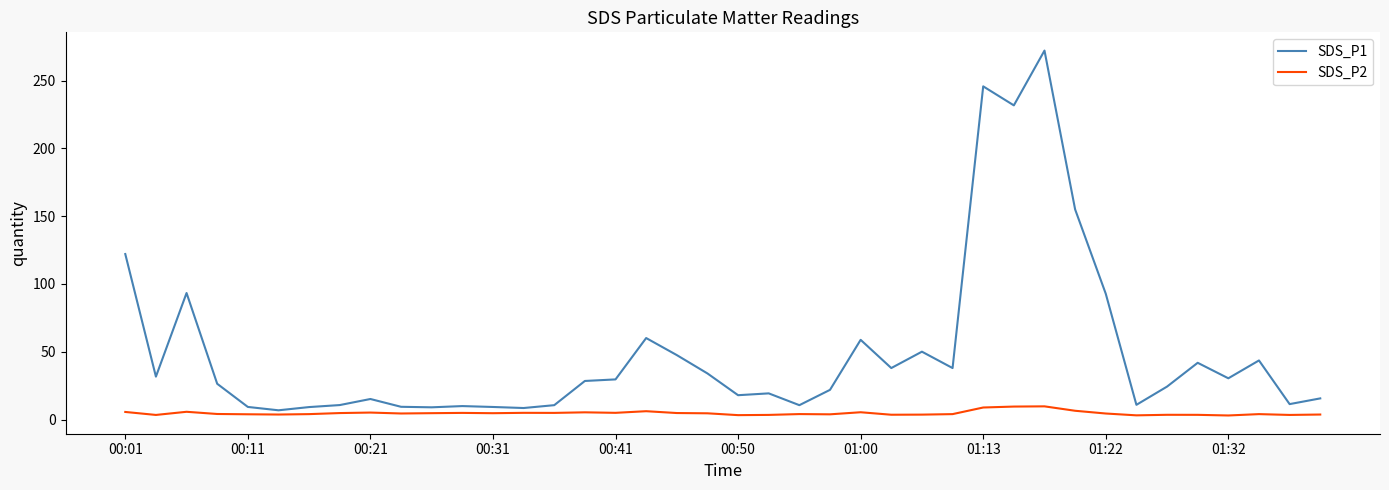

Rank the series by their average value, from highest to lowest.

SDS_P1, SDS_P2